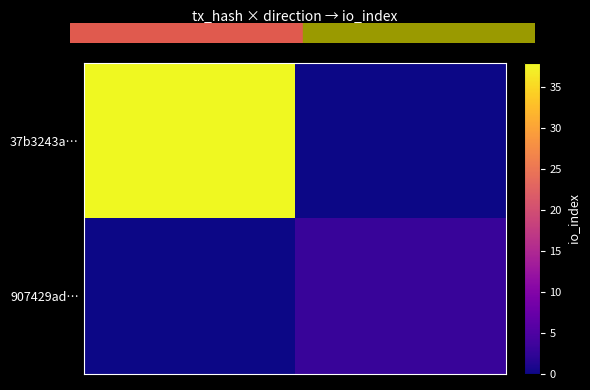

Which has a higher value, -1 or 1?

-1